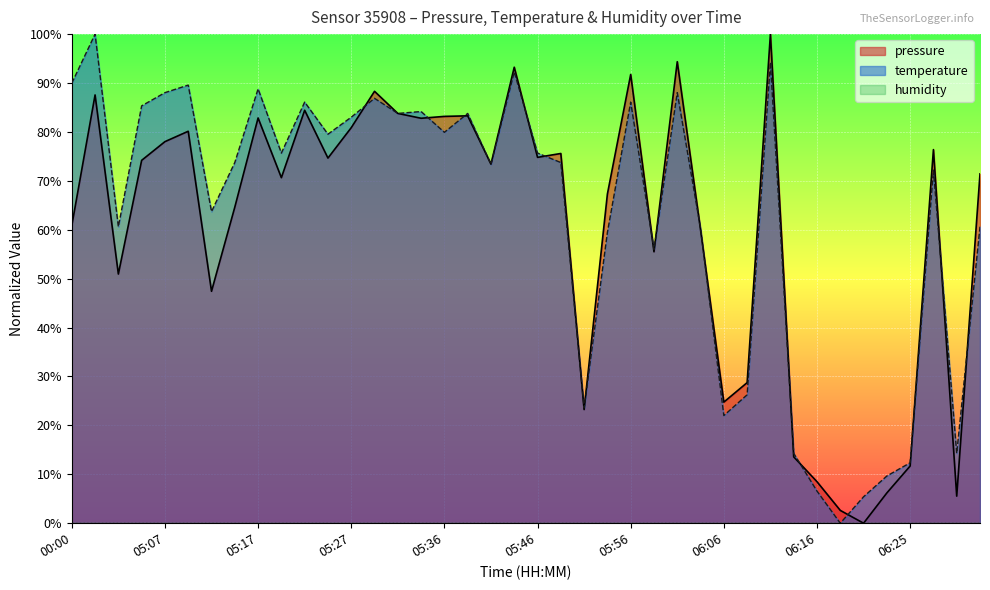

Reading left to right, extract all data points from this chart.

pressure: 60.8	87.6	50.9	74.2	78.0	80.1	47.4	64.6	82.9	70.6	84.4	74.7	80.9	88.3	83.8	82.8	83.2	83.3	73.4	93.2	74.8	75.6	23.2	67.3	91.8	55.5	94.4	60.0	24.8	28.7	100.0	13.6	8.5	2.6	0.0	6.2	11.7	76.4	5.5	71.4
temperature: 90.0	100.0	60.6	85.3	88.0	89.6	63.7	73.7	88.8	75.7	86.1	79.5	83.0	86.9	83.8	84.2	79.9	83.8	73.4	92.3	75.7	73.7	23.6	59.5	86.1	56.0	88.0	60.2	22.0	26.3	94.2	14.3	6.6	0.0	5.4	9.7	12.4	72.2	14.3	60.6